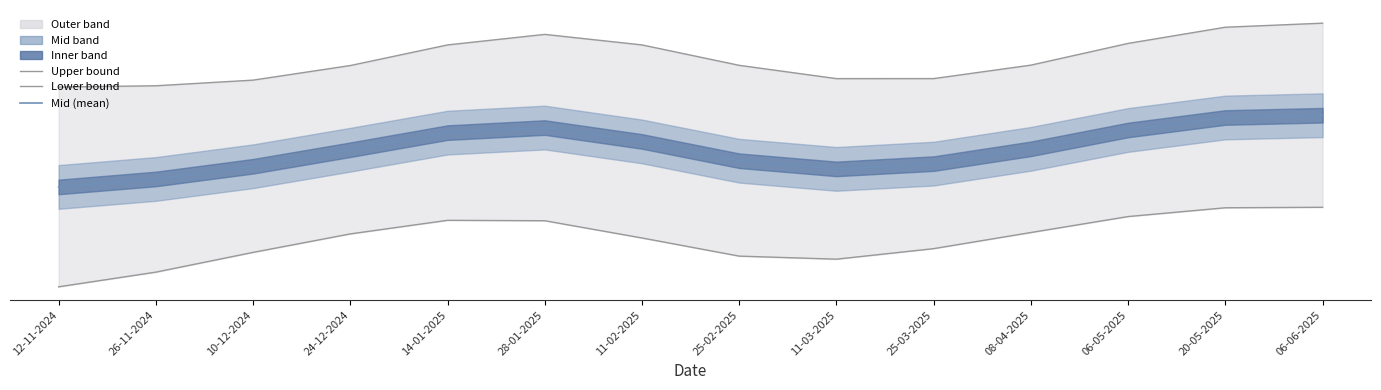

True or false: Mid (mean) and Lower bound intersect in this chart.

False